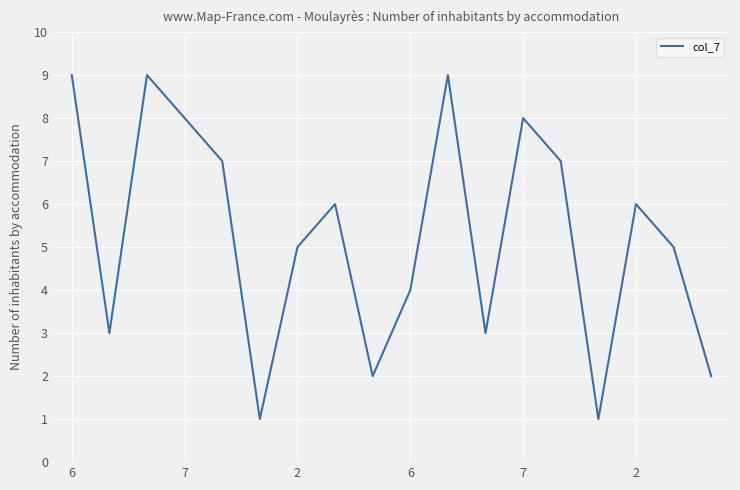

What is the difference between the maximum and minimum values?

8